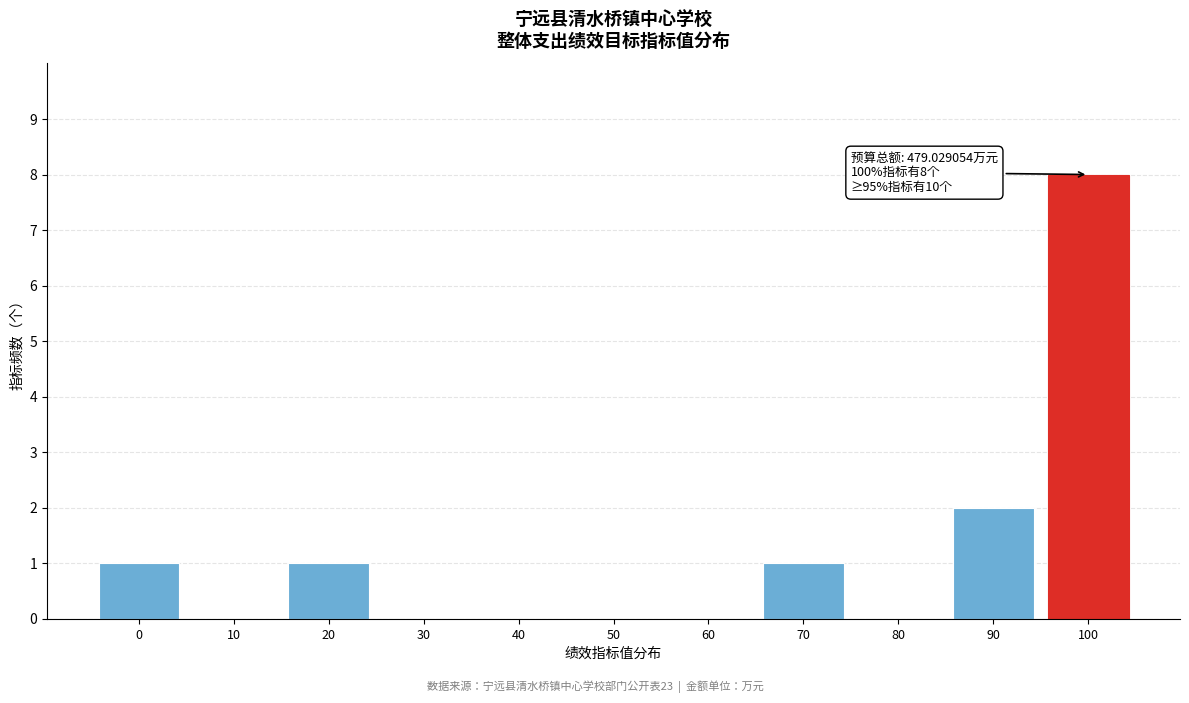

Reading left to right, what are all the values shown in this chart?

0=1	10=0	20=1	30=0	40=0	50=0	60=0	70=1	80=0	90=2	100=8